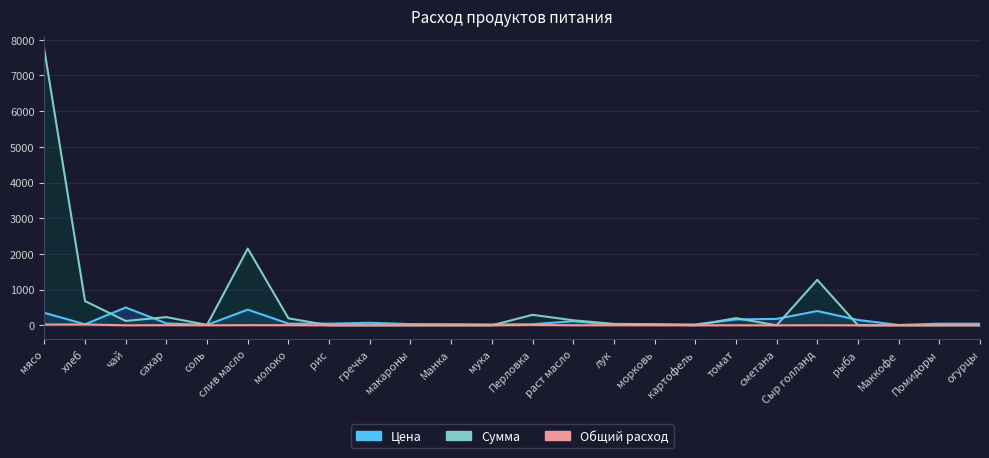

What is the label of the 4th point from the left?

сахар